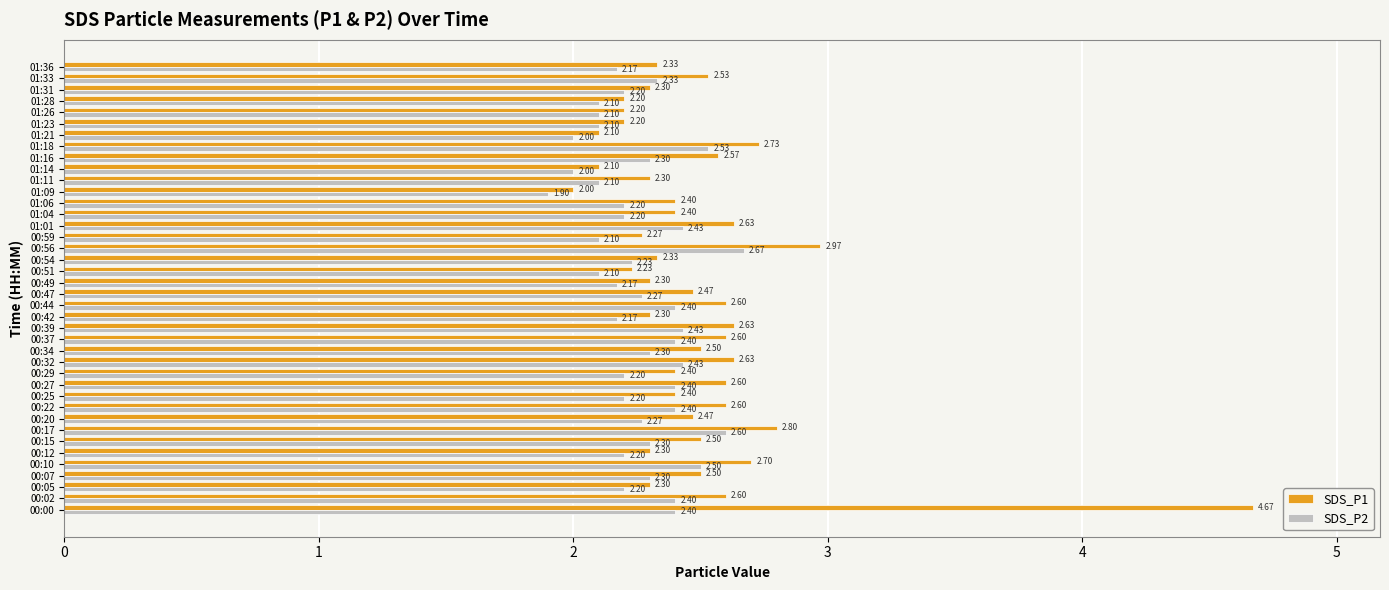

How many categories are shown in the chart?

40